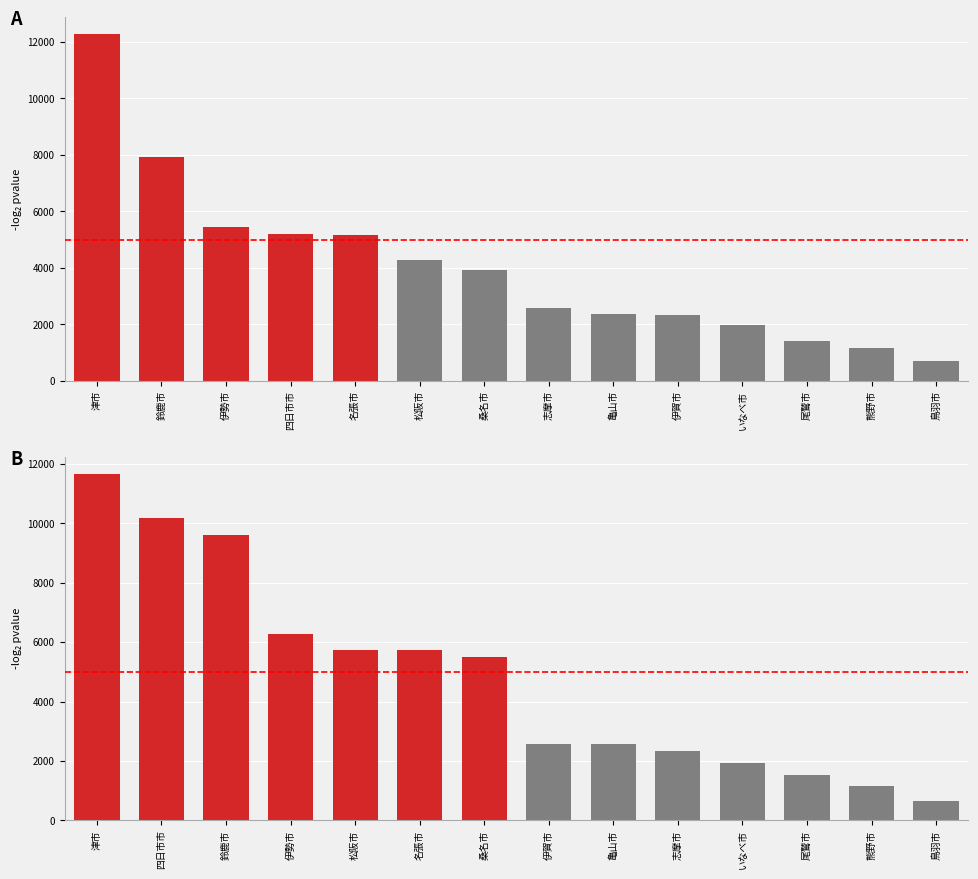

At which label does the data first exceed 5493?

津市